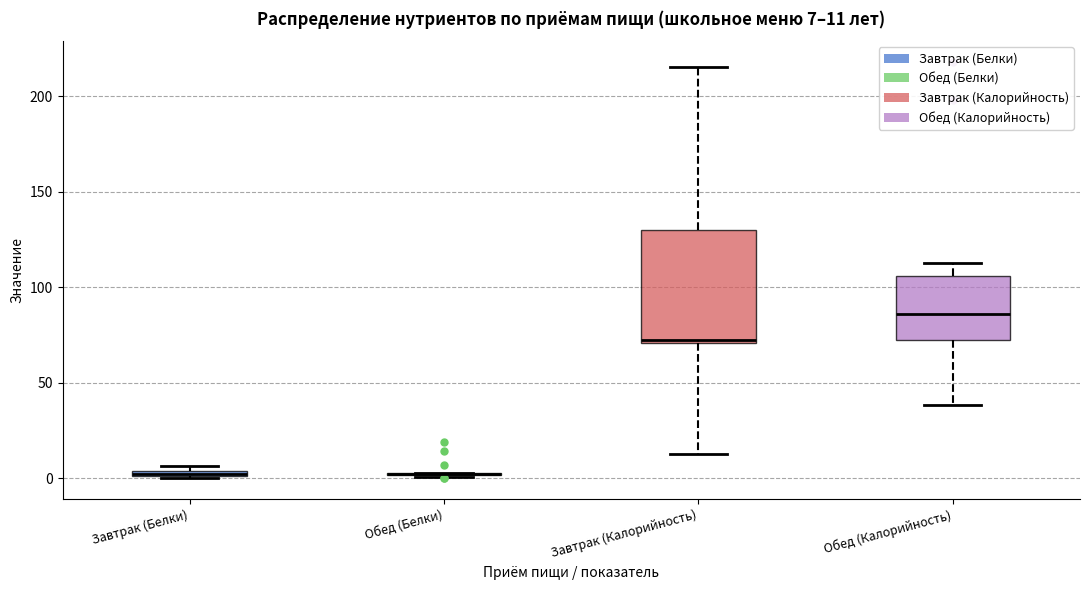

Comparing the boxes themselves (not the whiskers), which one is the tallest?

Завтрак (Калорийность)